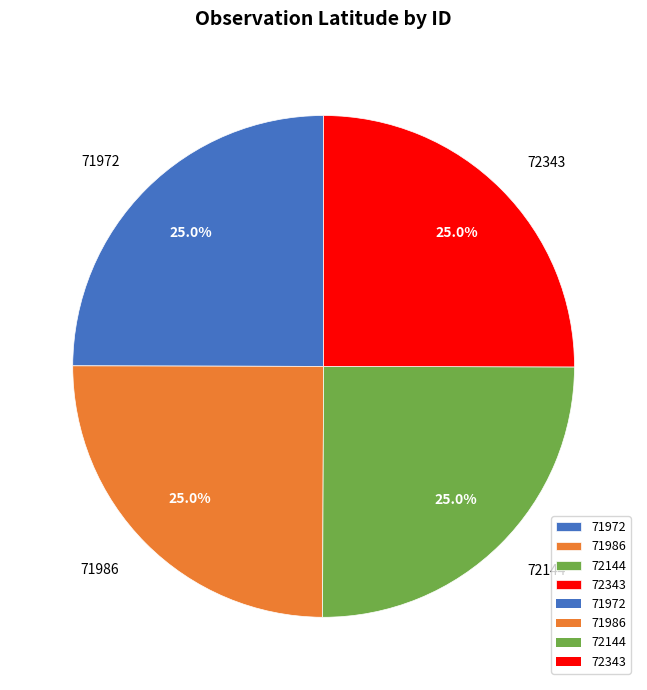

What is the ratio of the value at 72343 to the value at 72144?

1.0